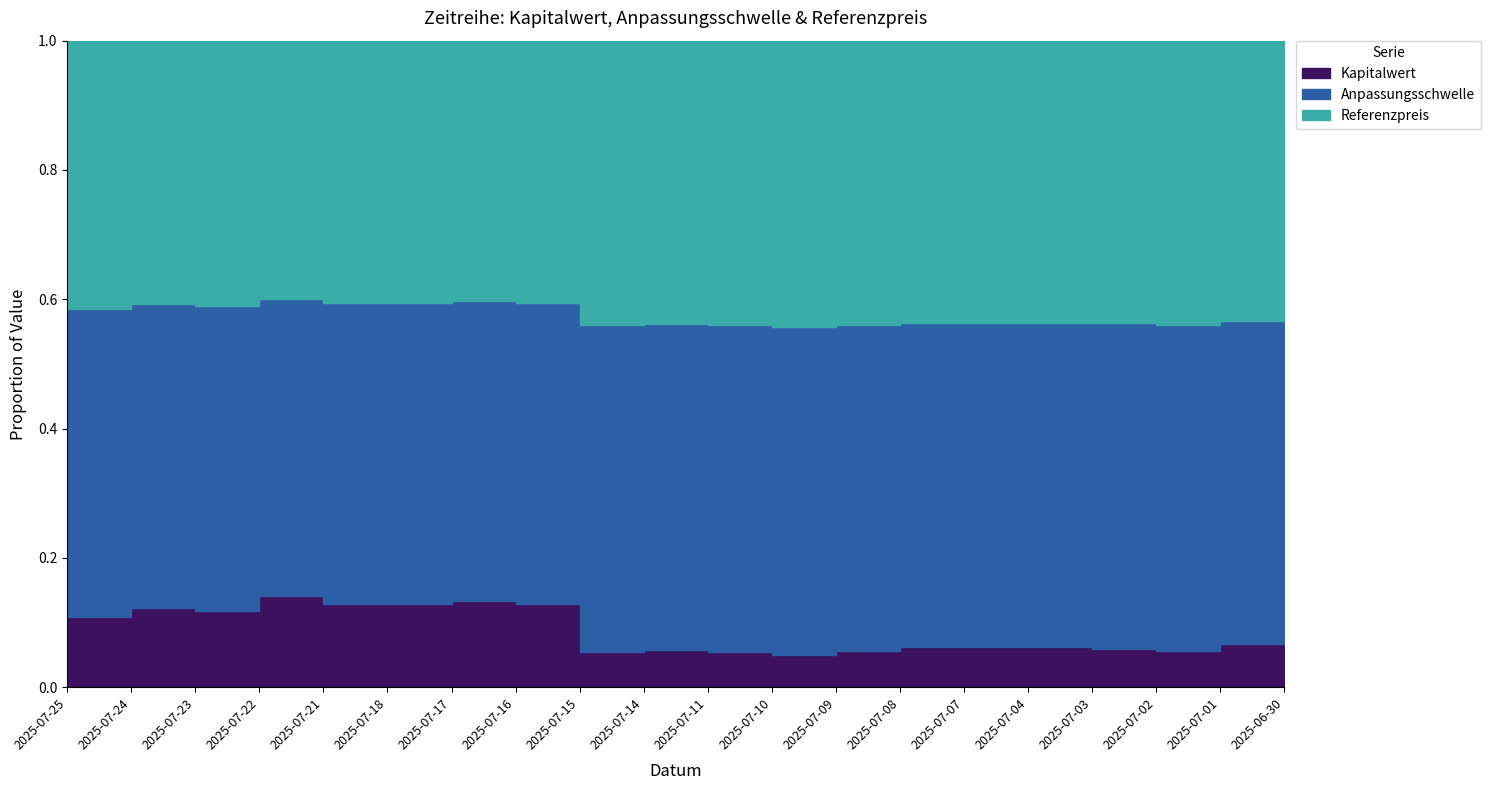

Which series has the largest range (max minus min)?

Anpassungsschwelle